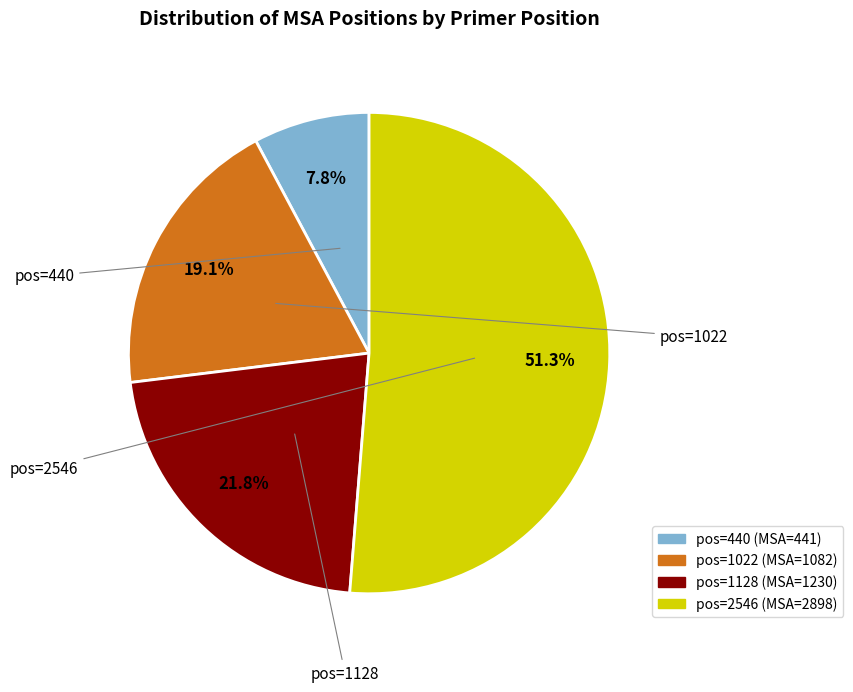

What is the largest slice in the pie chart?

2546